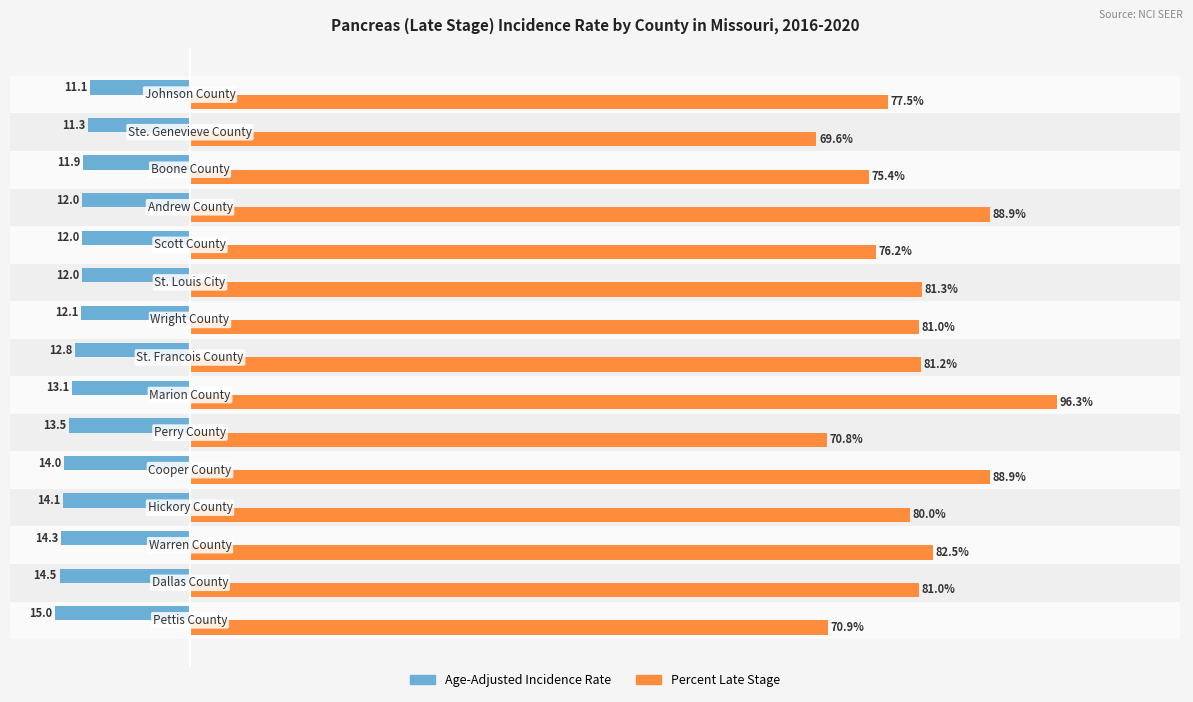

Which series has the largest total across all categories?

Percent Late Stage